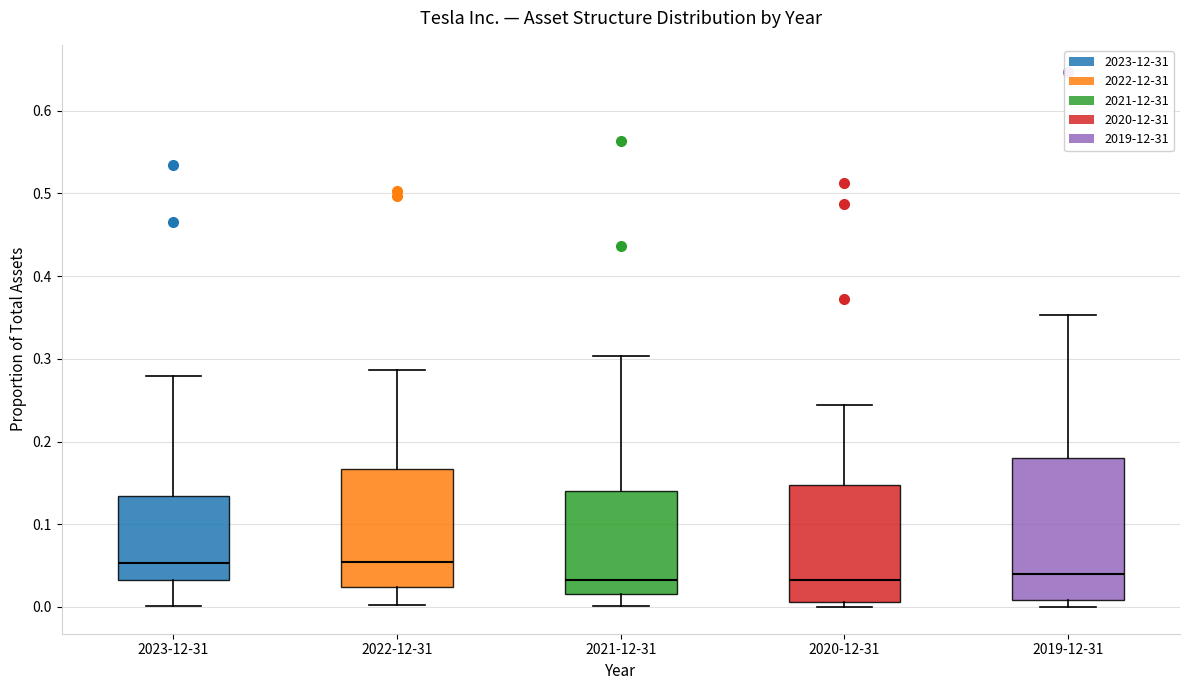

Where does the upper whisker of the box for 2022-12-31 end on the y-axis? The values are not printed on the chart, so give them approximately, as read against the axis.

0.29